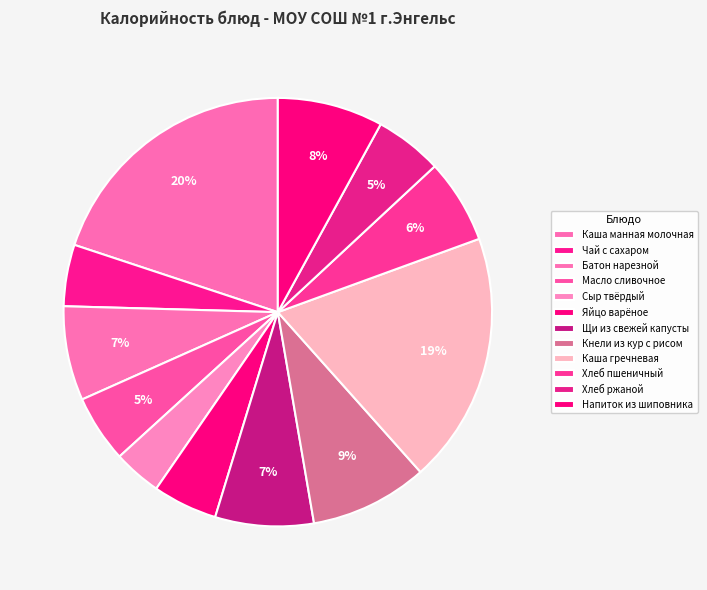

Does Щи из свежей капусты represent more than half of the total?

No